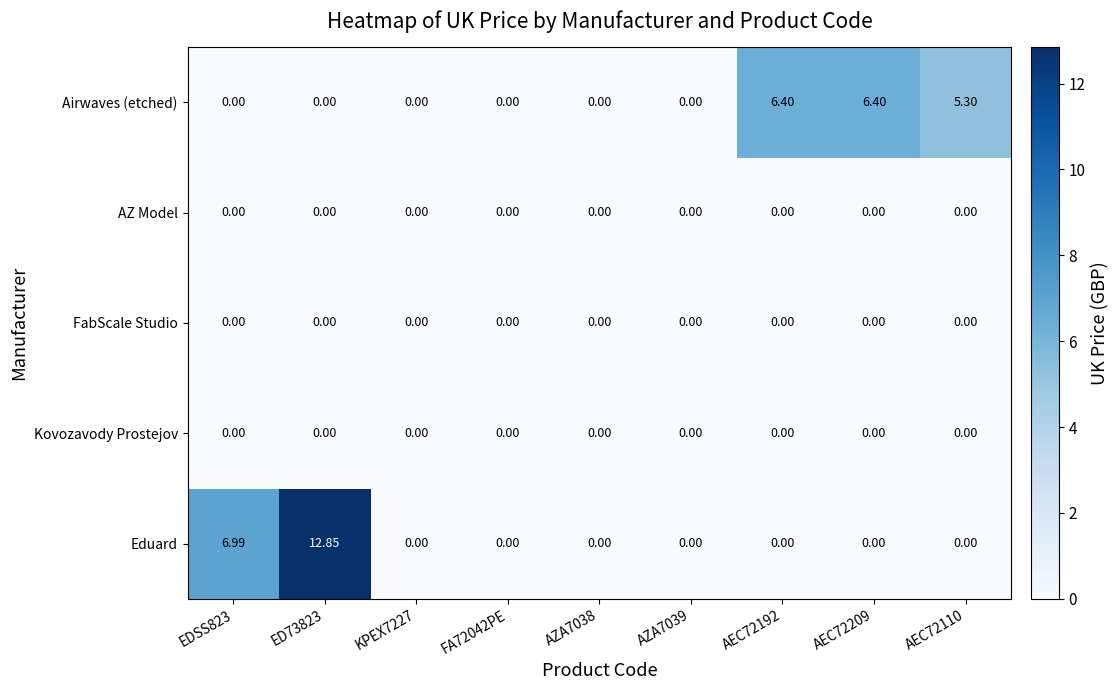

Which series has the widest spread of values?

Eduard